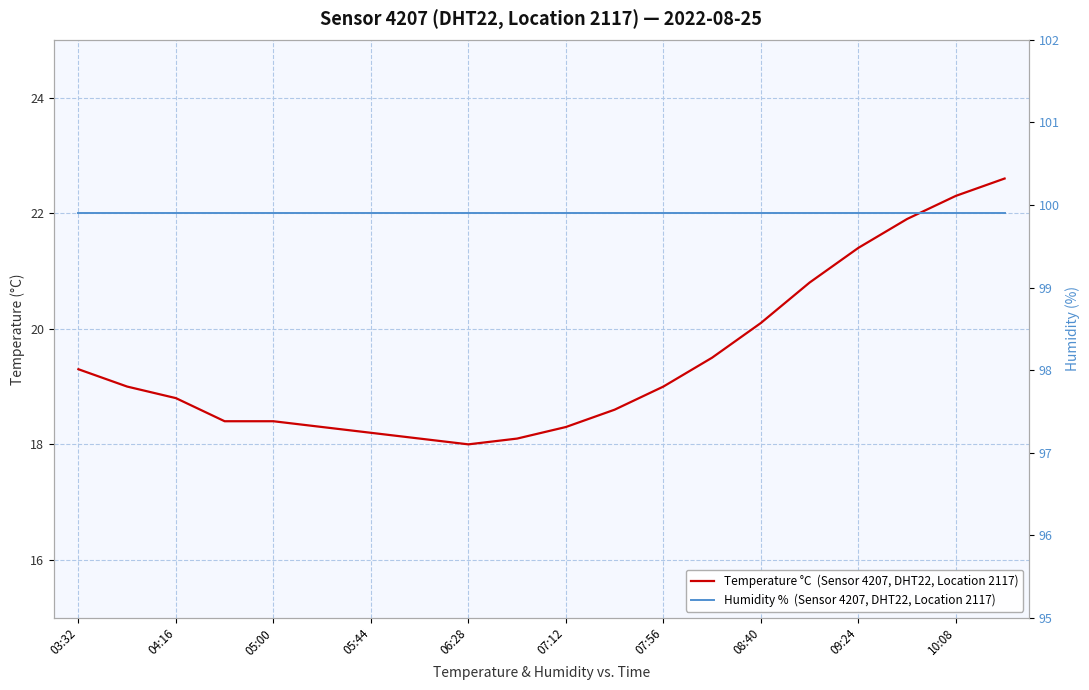

How many data points in Temperature °C  (Sensor 4207, DHT22, Location 2117) are above 19?

8